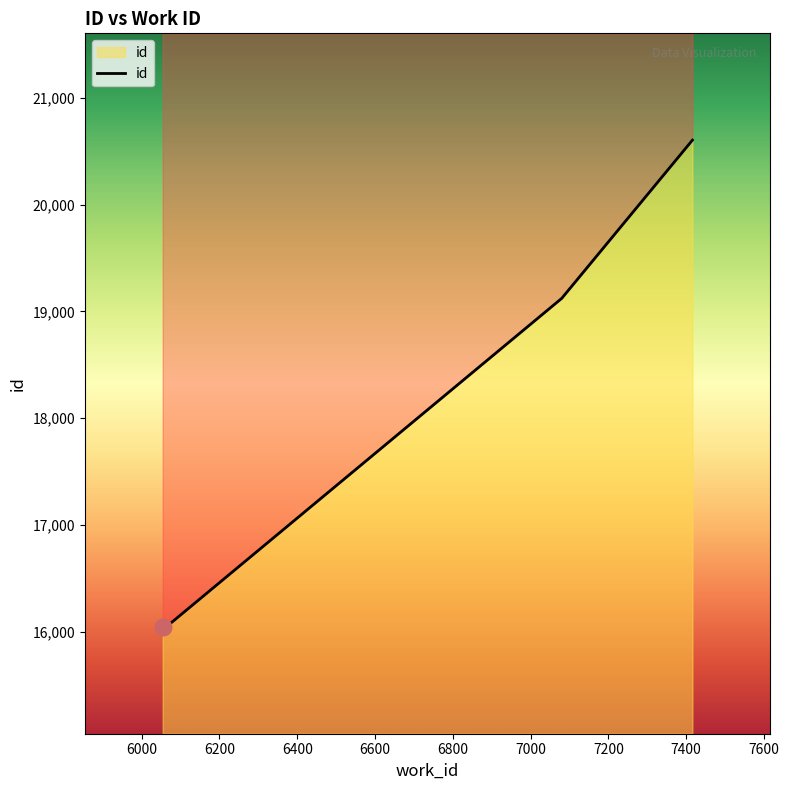

Where does the data first go above 19123?

7416